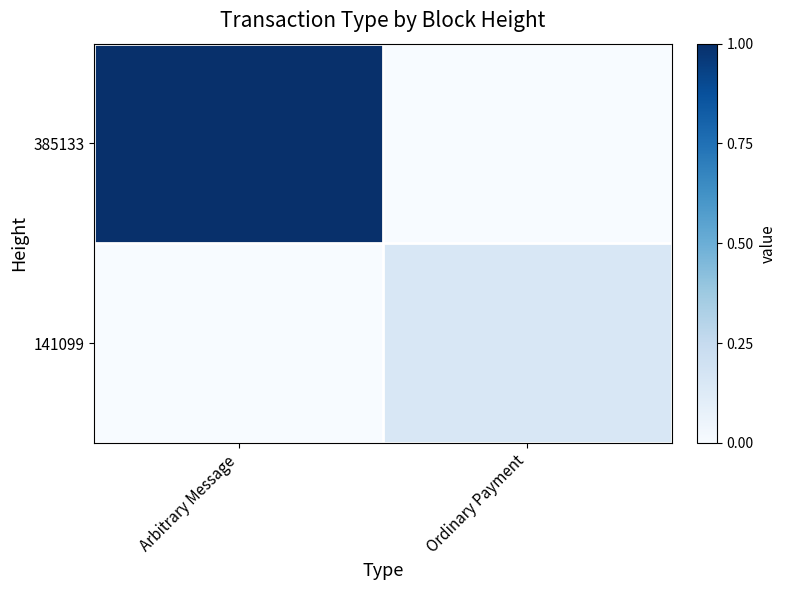

Between Arbitrary Message and Ordinary Payment, which series saw the biggest shift?

385133